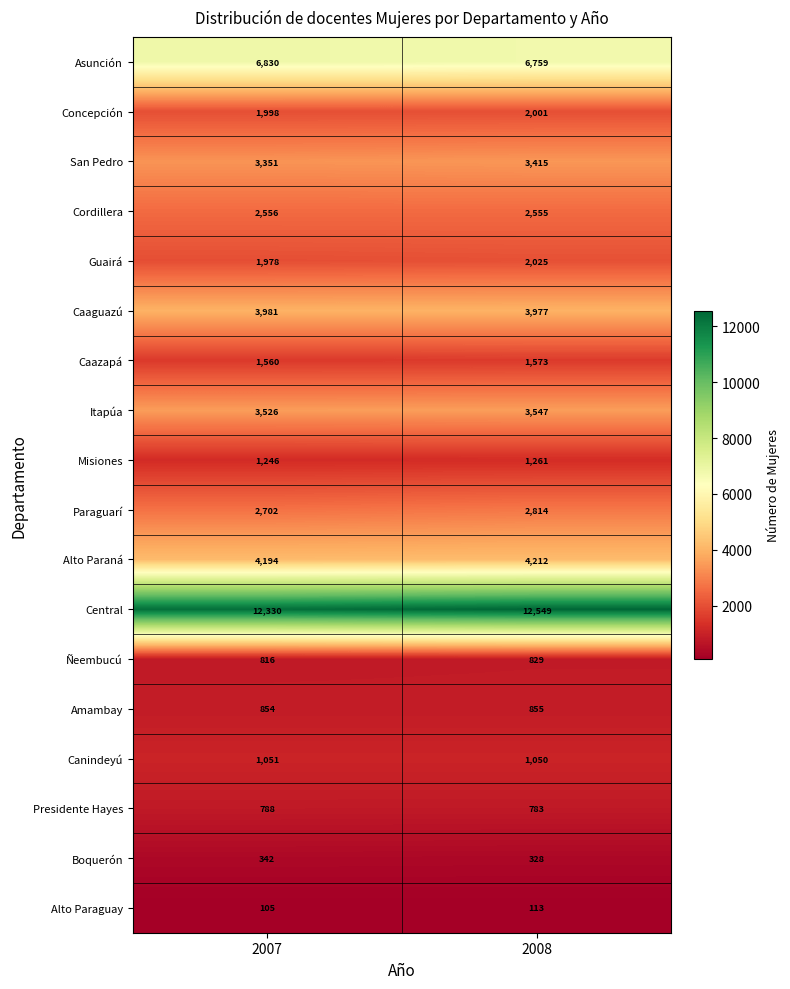

What is the sum of all Central values?

24879